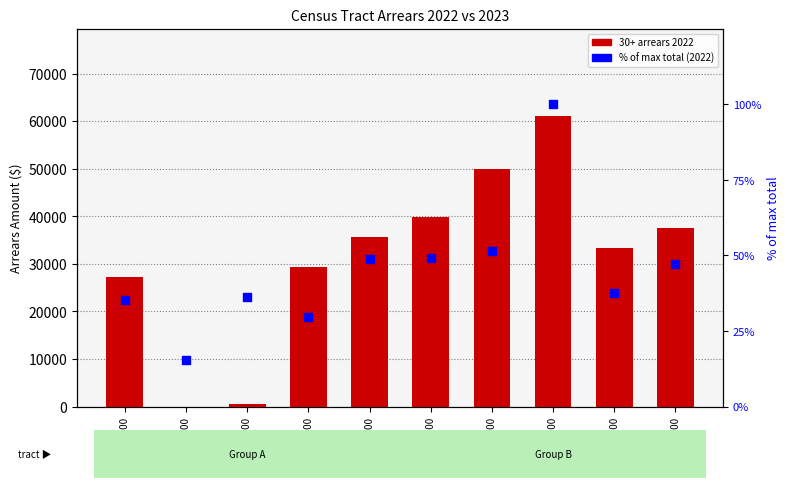

Which series reaches the minimum Y coordinate?

30+ 2022